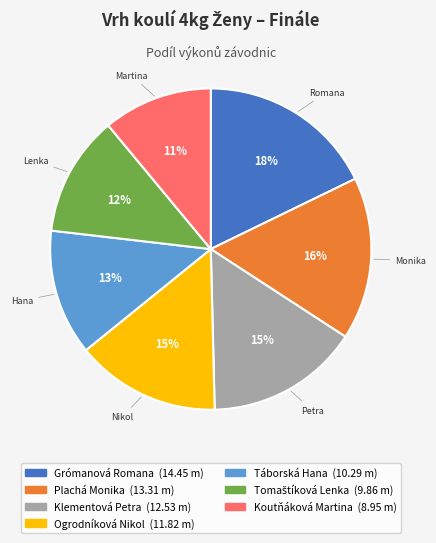

Between Ogrodníková Nikol and Koutňáková Martina, which is larger?

Ogrodníková Nikol